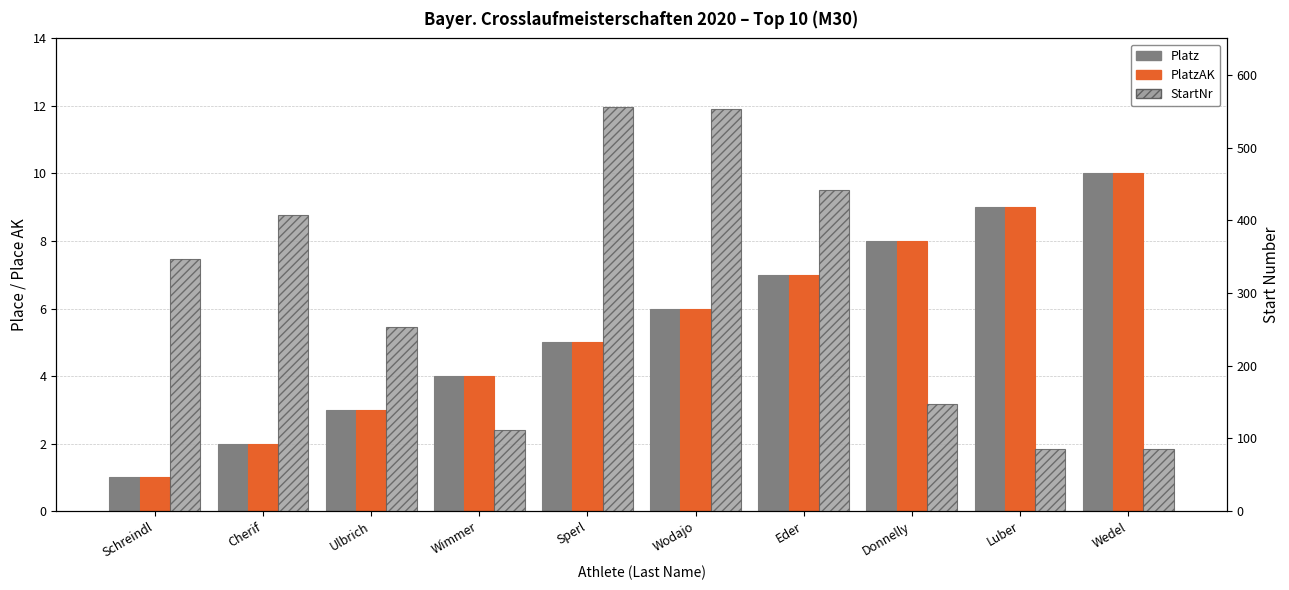

The value of StartNr at Ulbrich is 163. True or false?

False